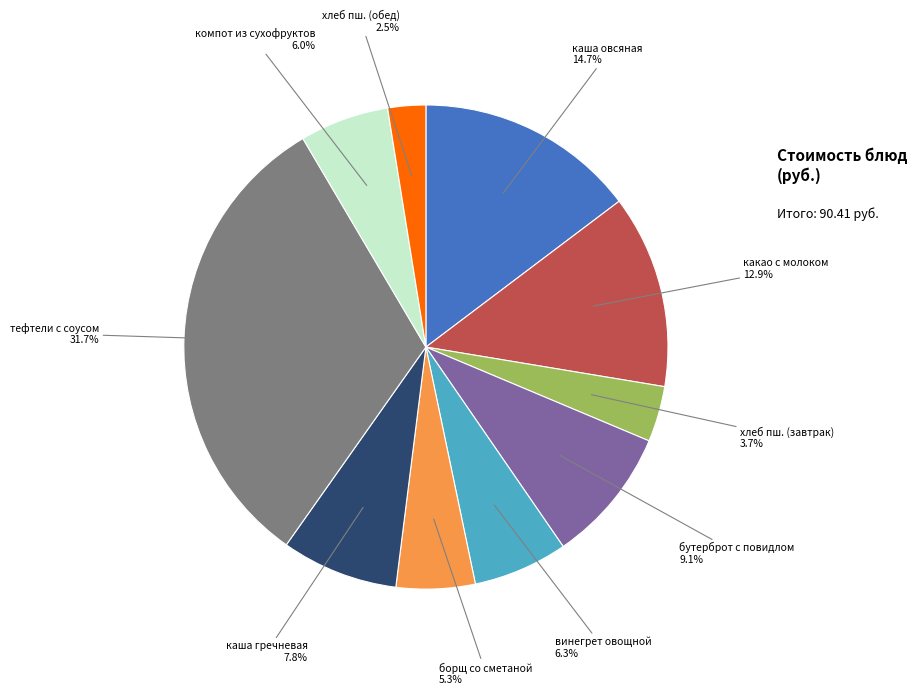

To the nearest percent, what portion does какао с молоком represent?

13%